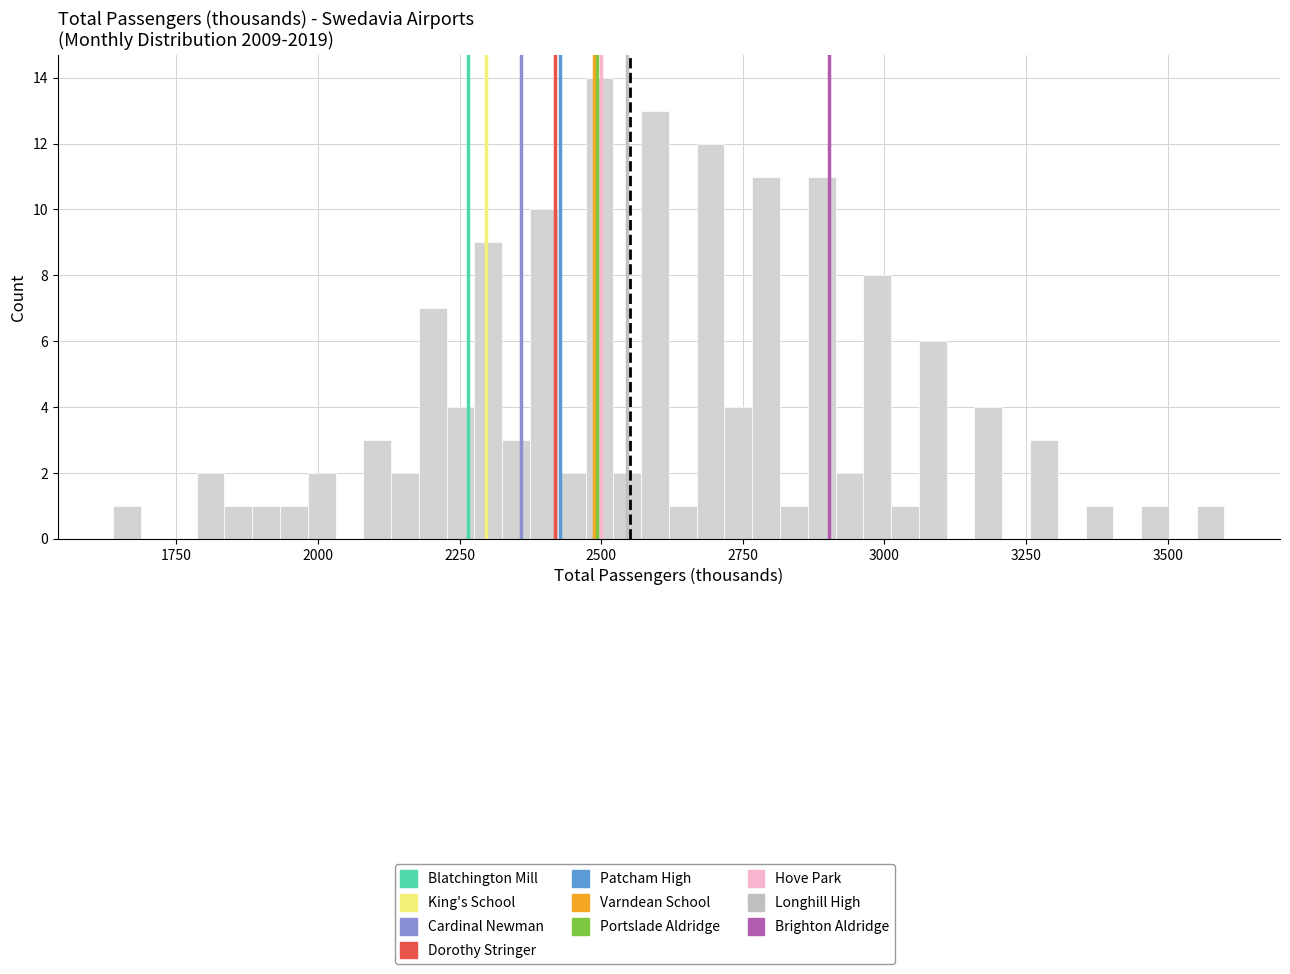

Around what value on the x-axis is the tallest bar? Give the approximate position of its centre, as read against the axis.

2500